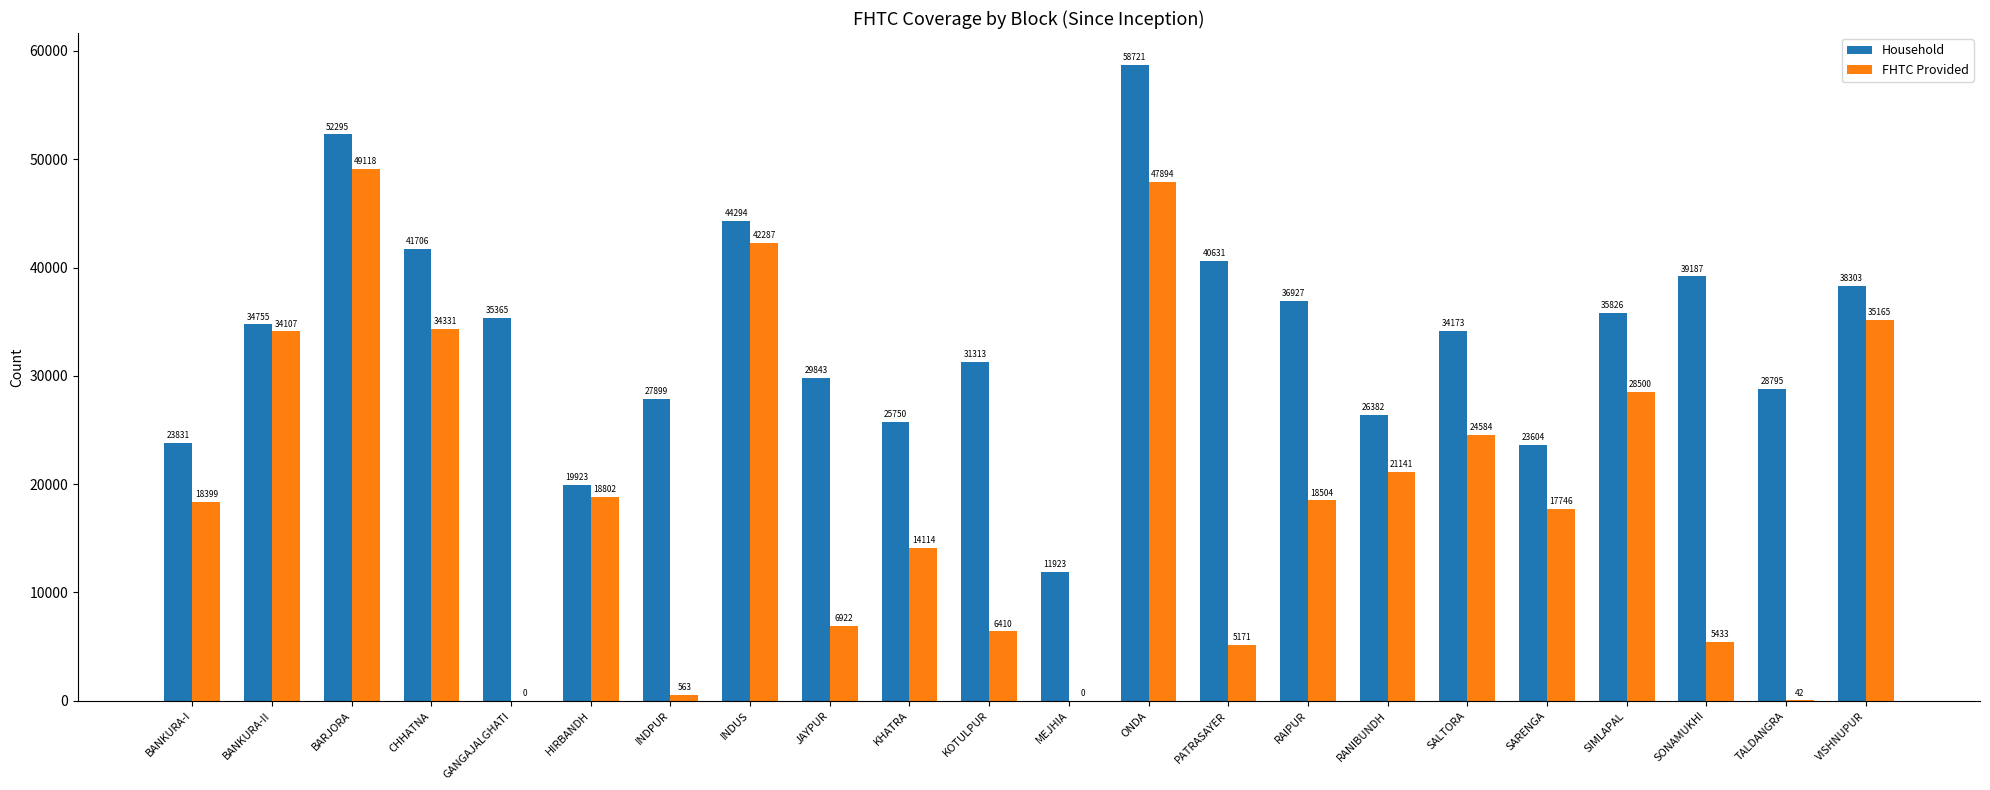

What is the spread (max minus min) of values at KHATRA?

11636